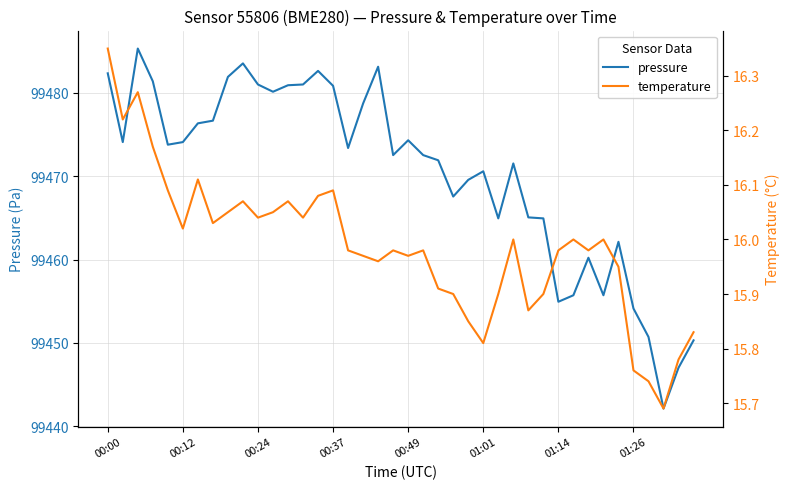

What is the maximum value for pressure?

99485.3